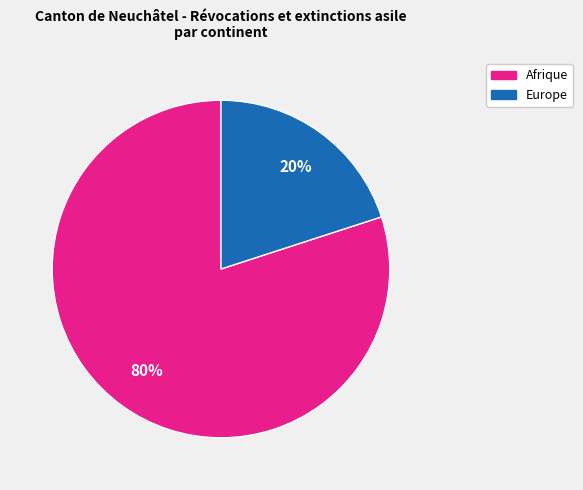

To the nearest percent, what is the average slice percentage?

50%